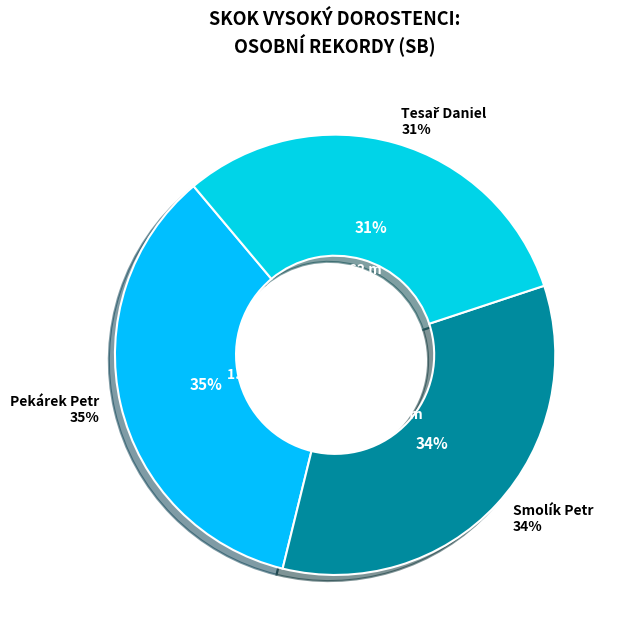

Rank the categories by value from lowest to highest.

Tesař Daniel, Smolík Petr, Pekárek Petr